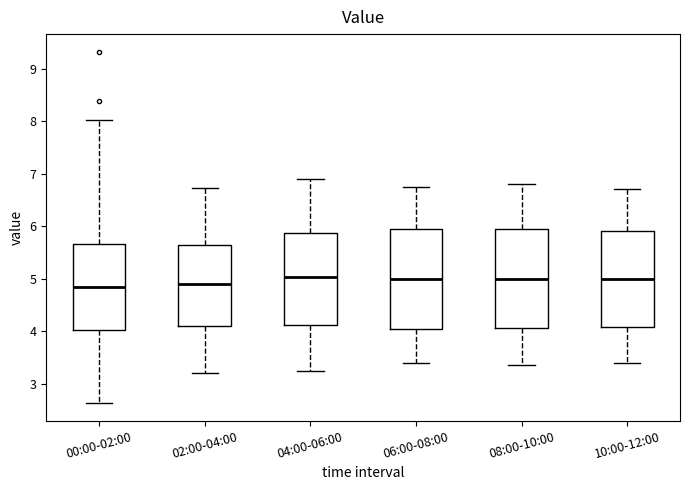

Reading left to right, transcribe this box plot: for each box, give where its median line is, the range the box spans, and where its two whiskers end, as read against the y-axis. The values are not printed on the chart, so give them approximately, as read against the axis.

00:00-02:00: median 4.9, box 4.0 to 5.7, whiskers 2.6 to 8.0
02:00-04:00: median 4.9, box 4.1 to 5.6, whiskers 3.2 to 6.7
04:00-06:00: median 5.0, box 4.1 to 5.9, whiskers 3.3 to 6.9
06:00-08:00: median 5.0, box 4.0 to 6.0, whiskers 3.4 to 6.8
08:00-10:00: median 5.0, box 4.1 to 5.9, whiskers 3.4 to 6.8
10:00-12:00: median 5.0, box 4.1 to 5.9, whiskers 3.4 to 6.7